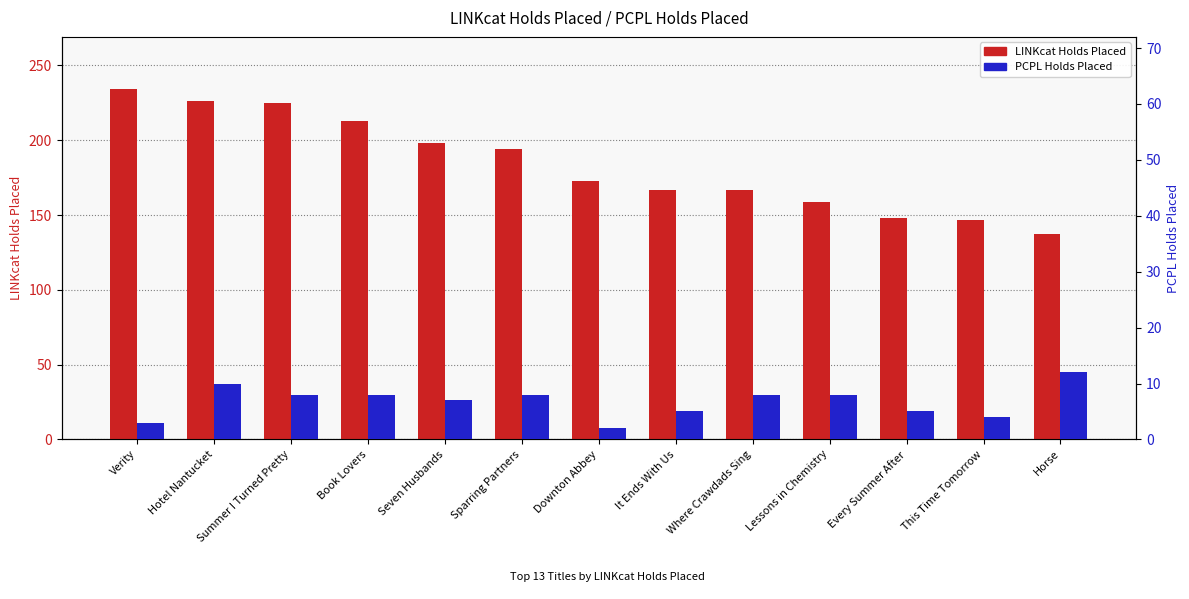

Which series has the largest range (max minus min)?

LINKcat Holds Placed